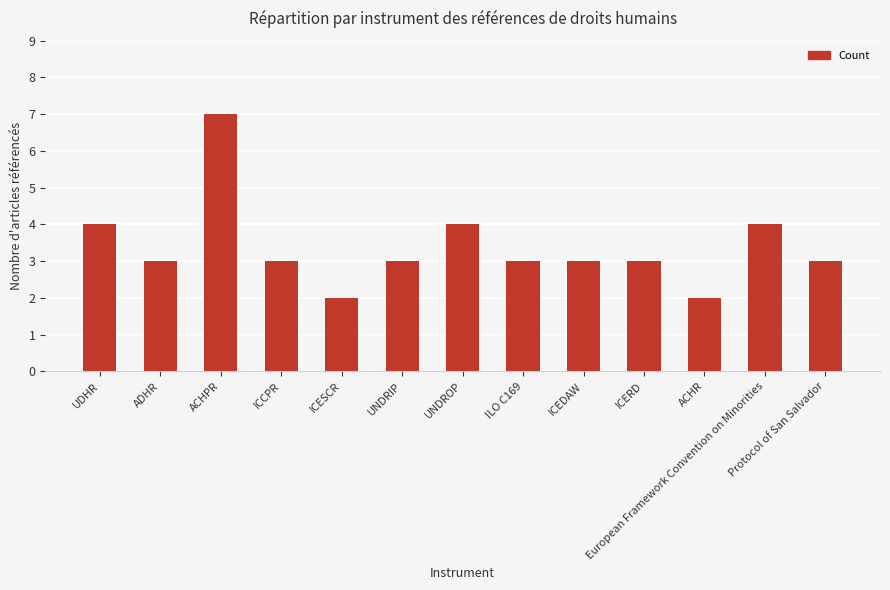

Reading left to right, list all the values displayed in this chart.

4	3	7	3	2	3	4	3	3	3	2	4	3